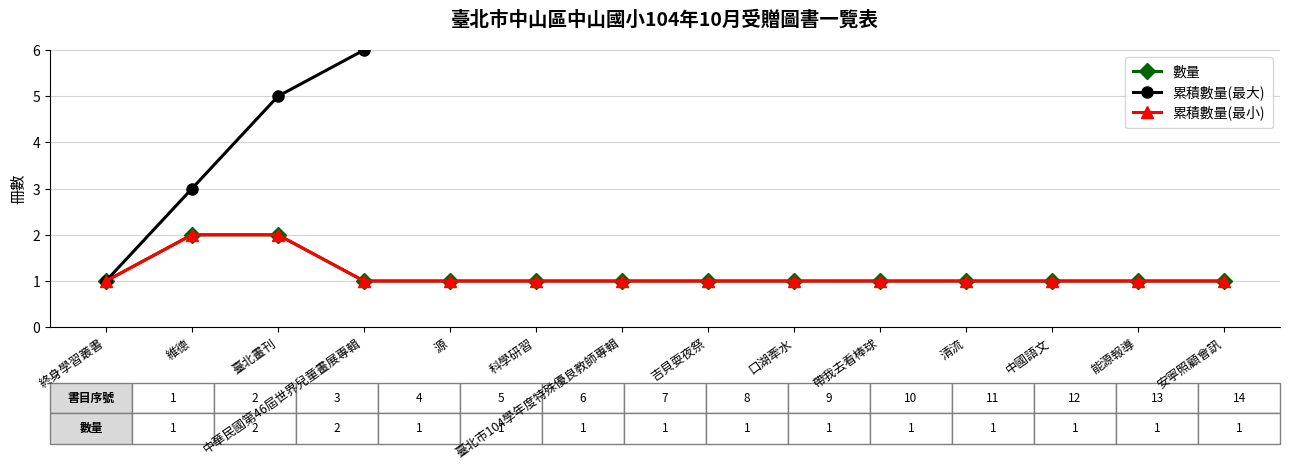

How many lines are shown in the chart?

3